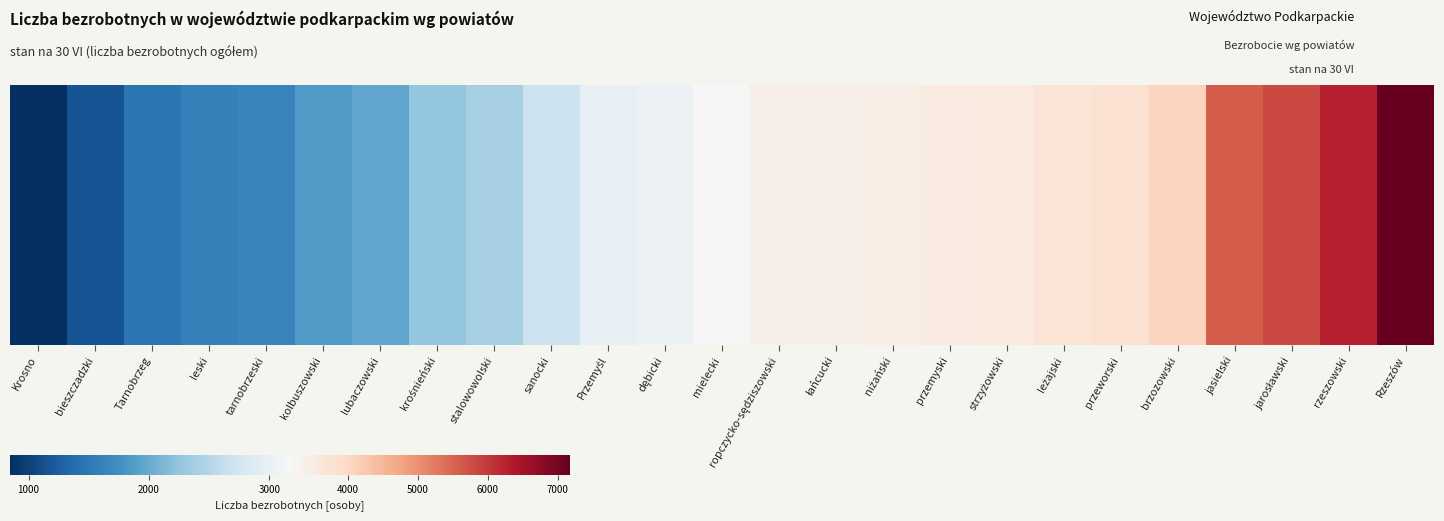

Reading right to left, what are all the values shown in this chart?

Rzeszów=7175	rzeszowski=6285	jarosławski=5829	jasielski=5581	brzozowski=4057	przeworski=3789	leżajski=3722	strzyżowski=3573	przemyski=3536	niżański=3484	łańcucki=3419	ropczycko-sędziszowski=3413	mielecki=3173	dębicki=3035	Przemyśl=2986	sanocki=2679	stalowowolski=2398	krośnieński=2267	lubaczowski=1965	kolbuszowski=1850	tarnobrzeski=1643	leski=1602	Tarnobrzeg=1480	bieszczadzki=1157	Krosno=846